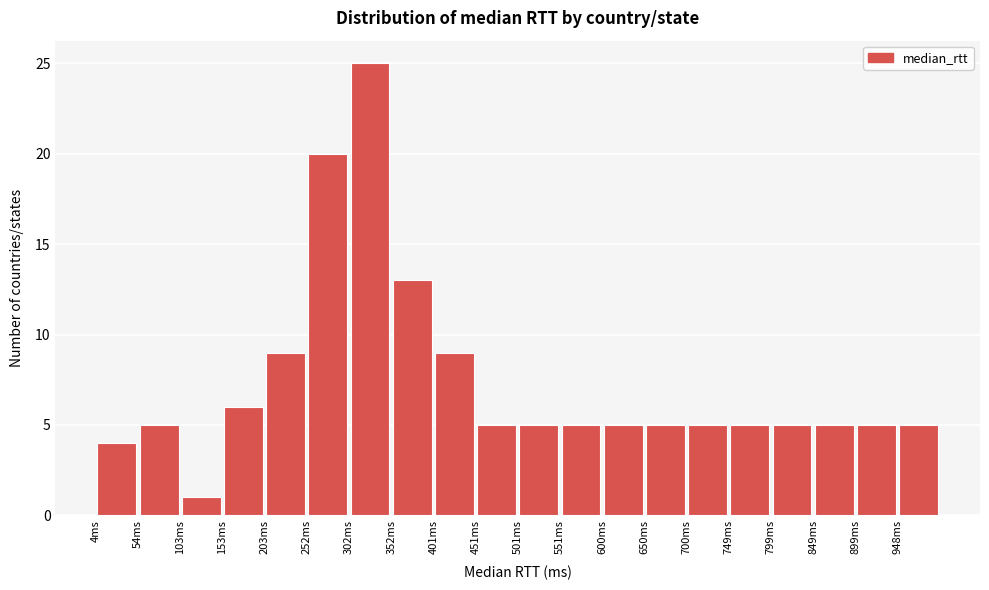

Reading left to right, list every bar in this chart as the range it spans on the x-axis followed by its height. Neither the bar edges nor the heights are printed on the chart, so give them approximately, as read against the axes.

5 to 55: 4
55 to 105: 5
105 to 155: 1
155 to 205: 6
205 to 250: 9
250 to 300: 20
300 to 350: 25
350 to 400: 13
400 to 450: 9
450 to 500: 5
500 to 550: 5
550 to 600: 5
600 to 650: 5
650 to 700: 5
700 to 750: 5
750 to 800: 5
800 to 850: 5
850 to 900: 5
900 to 950: 5
950 to 1000: 5